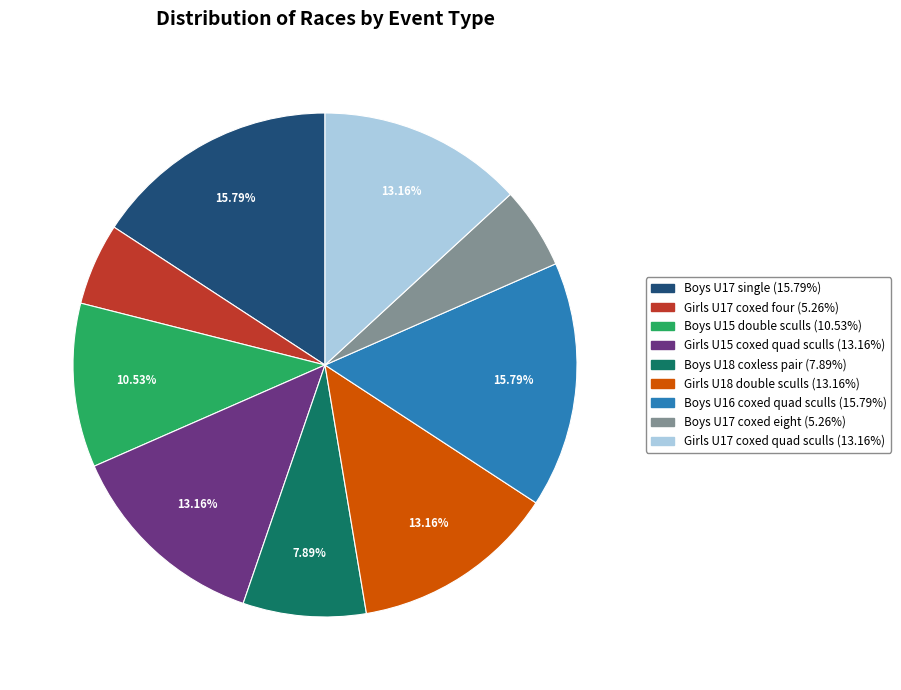

To the nearest percent, what is the difference between the largest and smallest slice percentages?

11%